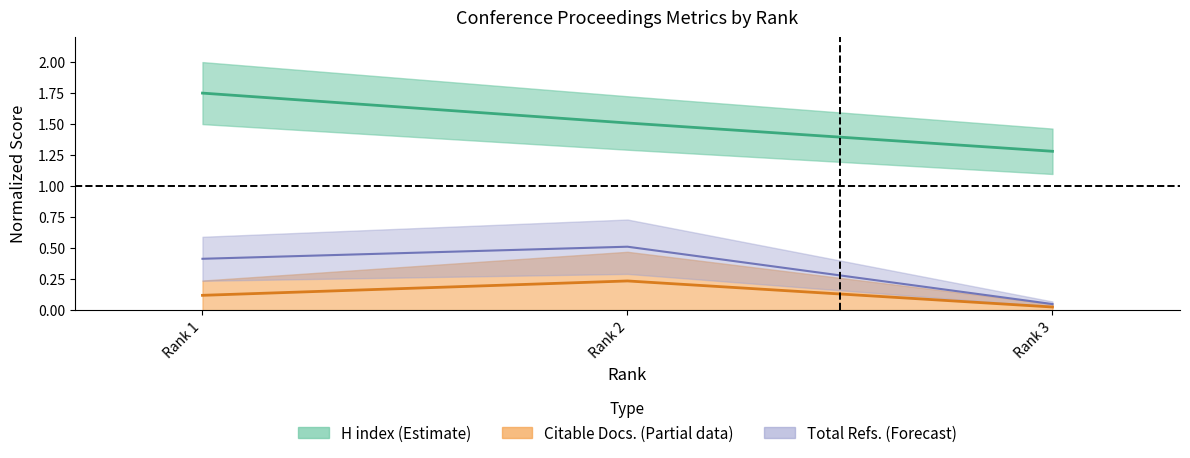

What is the approximate value of Citable Docs. (3years) at Rank 1?

0.1